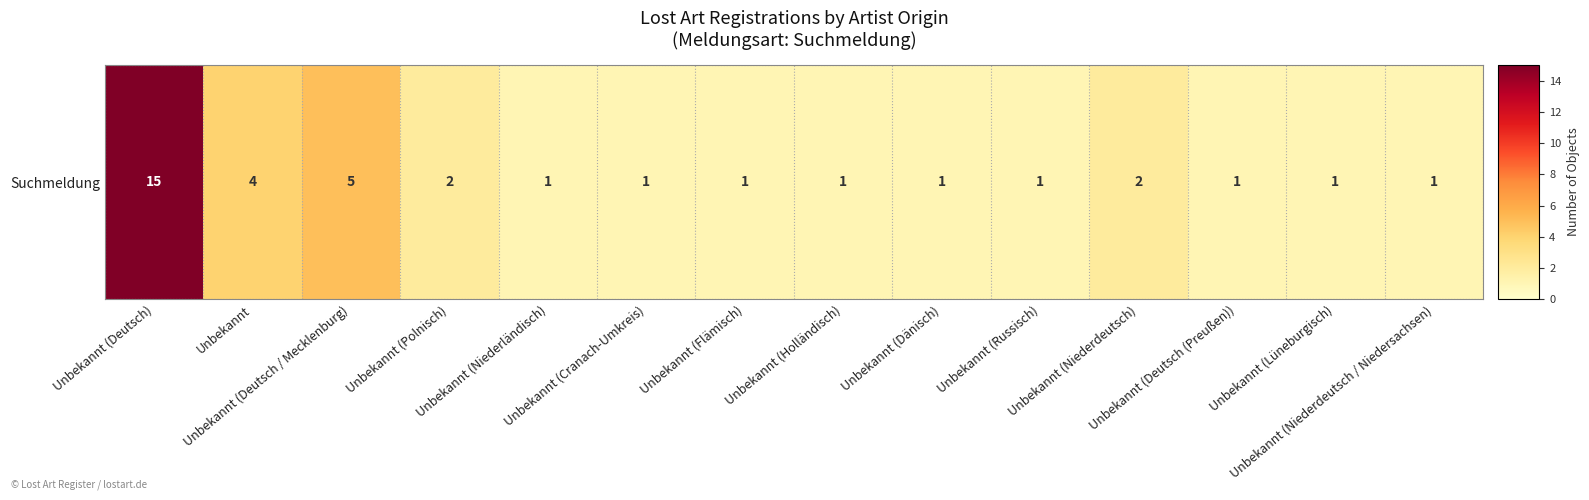

What is the minimum value shown in the chart?

1